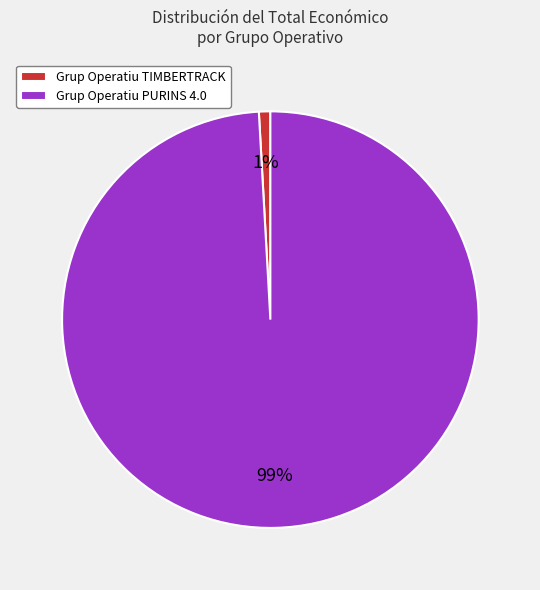

What is the smallest slice in the pie chart?

Grup Operatiu TIMBERTRACK